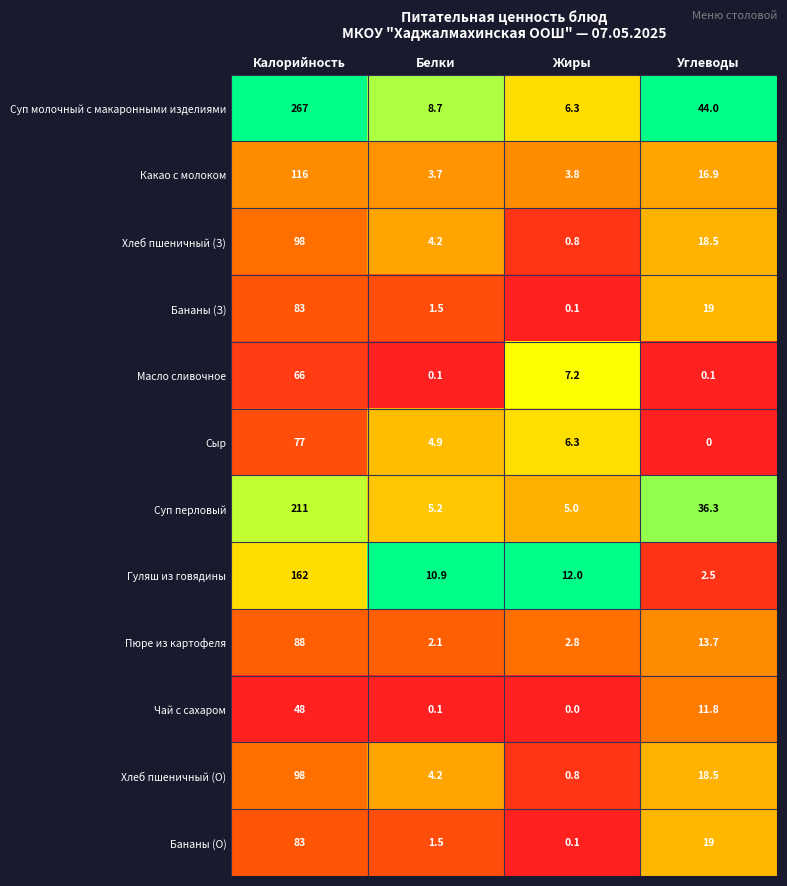

List the labels in order of Гуляш из говядины value, smallest first.

Углеводы, Белки, Жиры, Калорийность